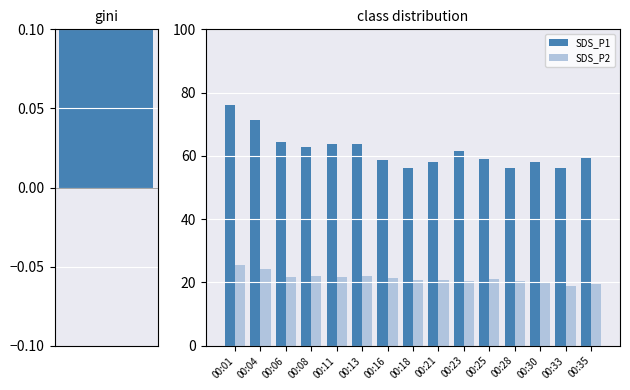

Which category has the lowest value across all series?

00:33